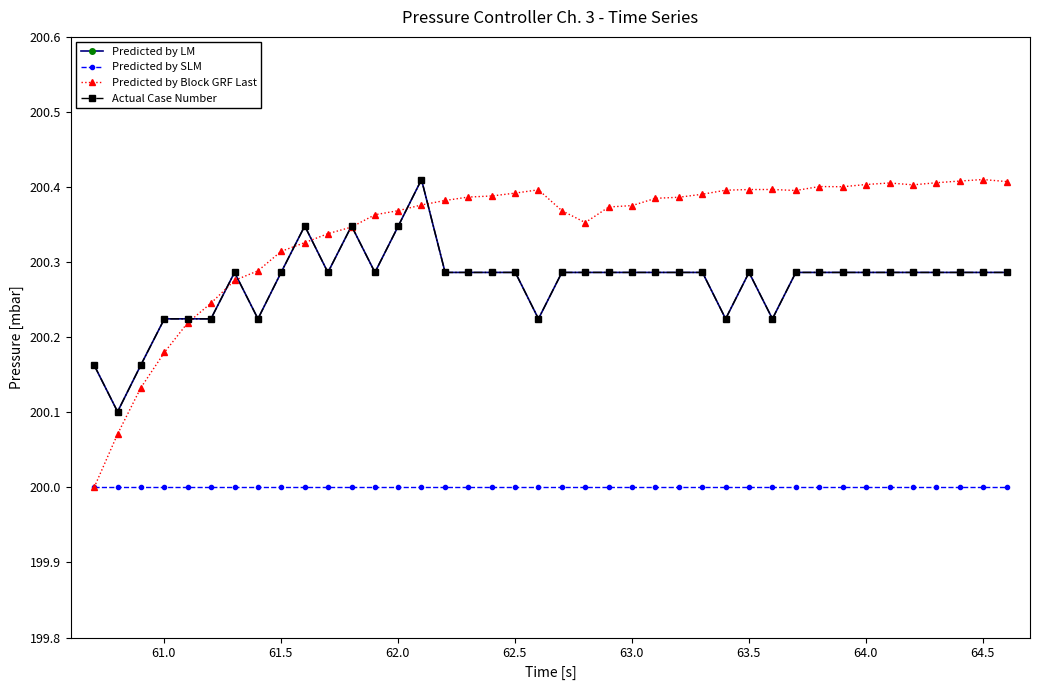

In Actual Case Number, how many points are lower than both neighbors (excluding endpoints)?

7